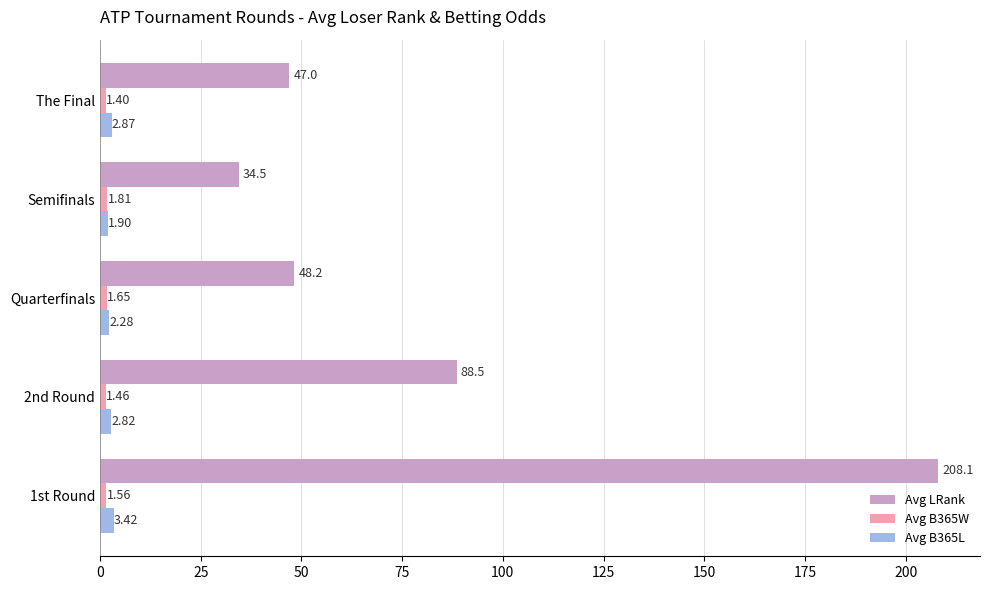

Which series has the largest range (max minus min)?

Avg LRank